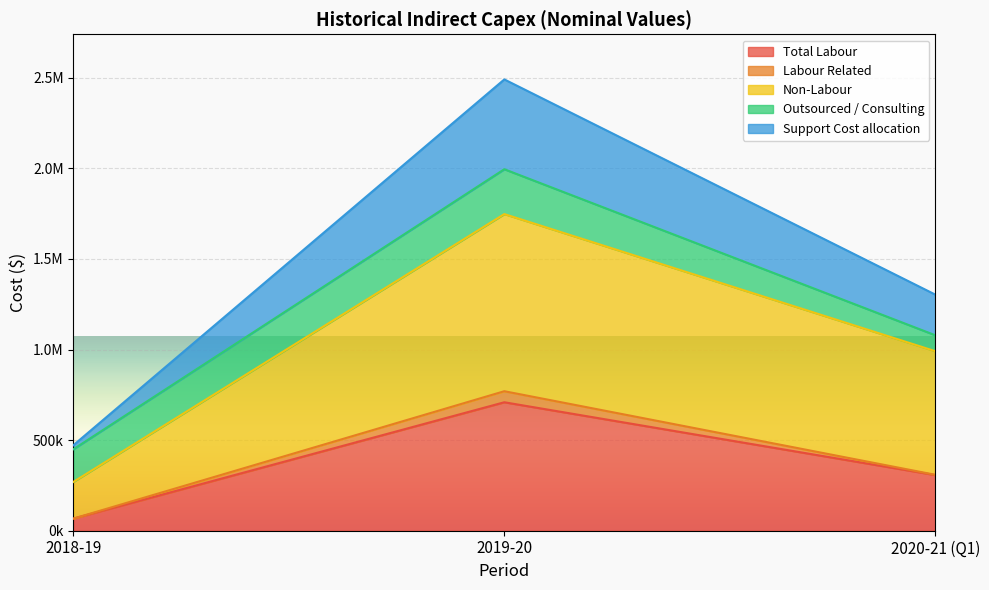

Rank the categories by Total Labour value from lowest to highest.

2018-19, 2020-21 (Q1), 2019-20